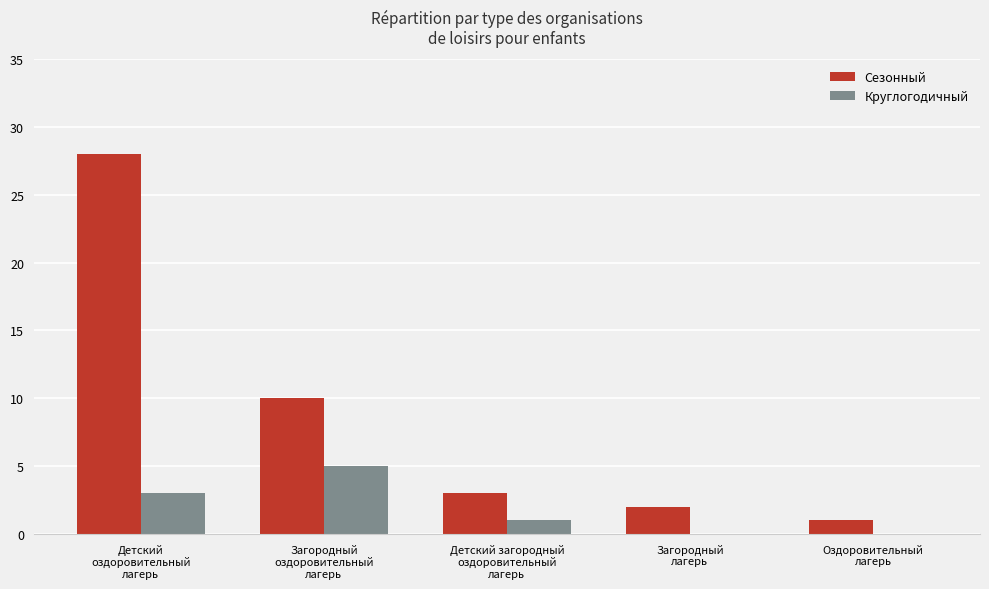

At which label does Круглогодичный reach its peak?

Загородный
оздоровительный
лагерь